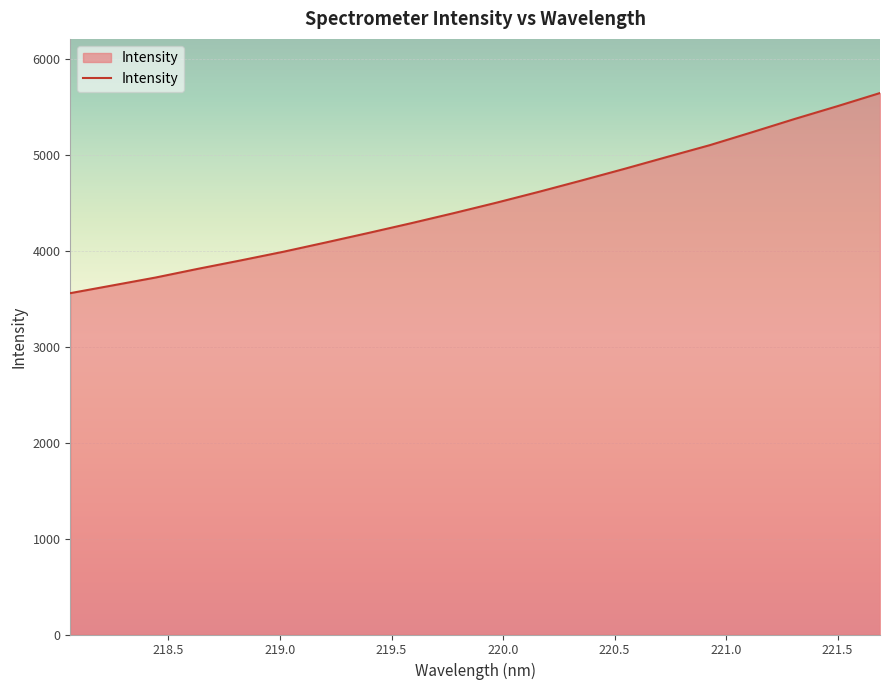

What is the minimum value shown in the chart?

3555.7